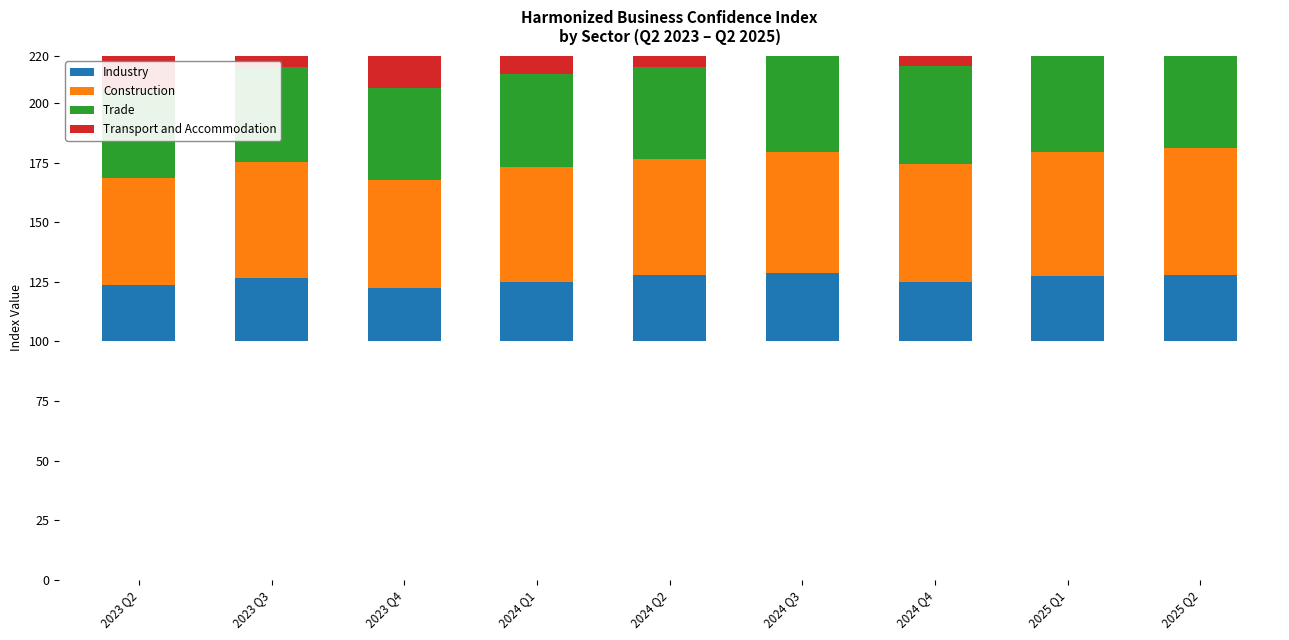

Between 2023 Q2 and 2025 Q1, which is larger?

2025 Q1